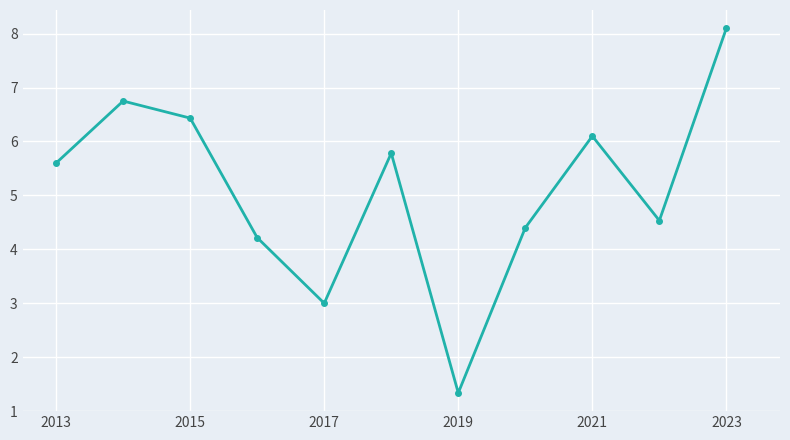

How many points are higher than both their immediate neighbors (excluding endpoints)?

3